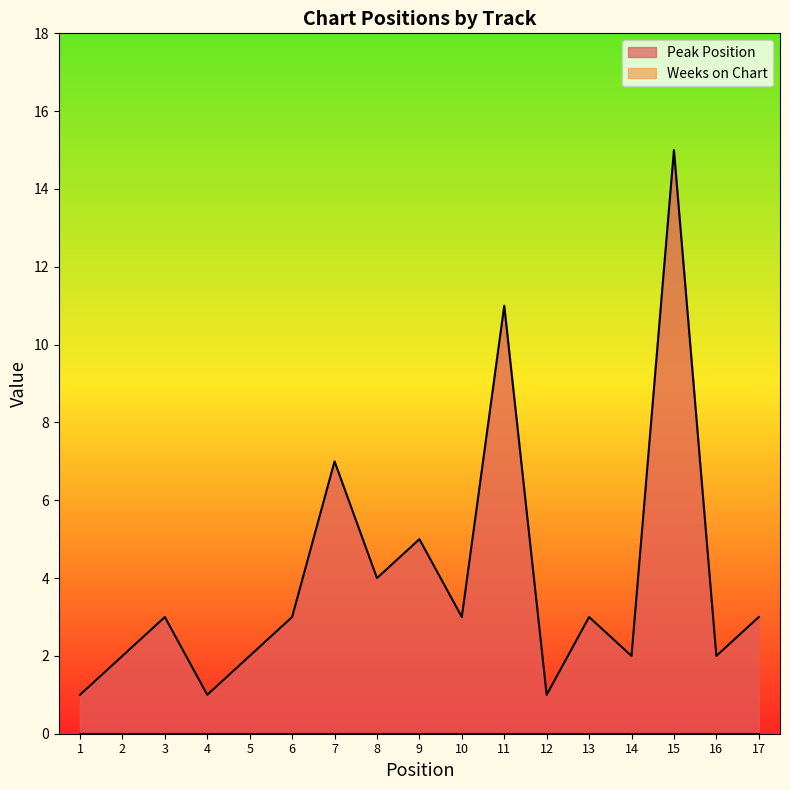

Does the chart have visible grid lines?

No